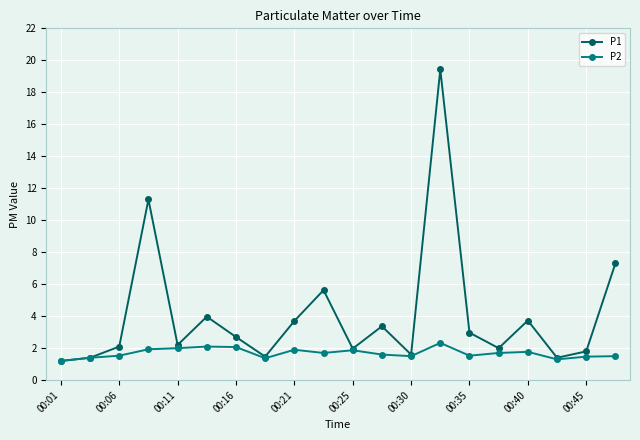

Which series has the widest spread of values?

P1